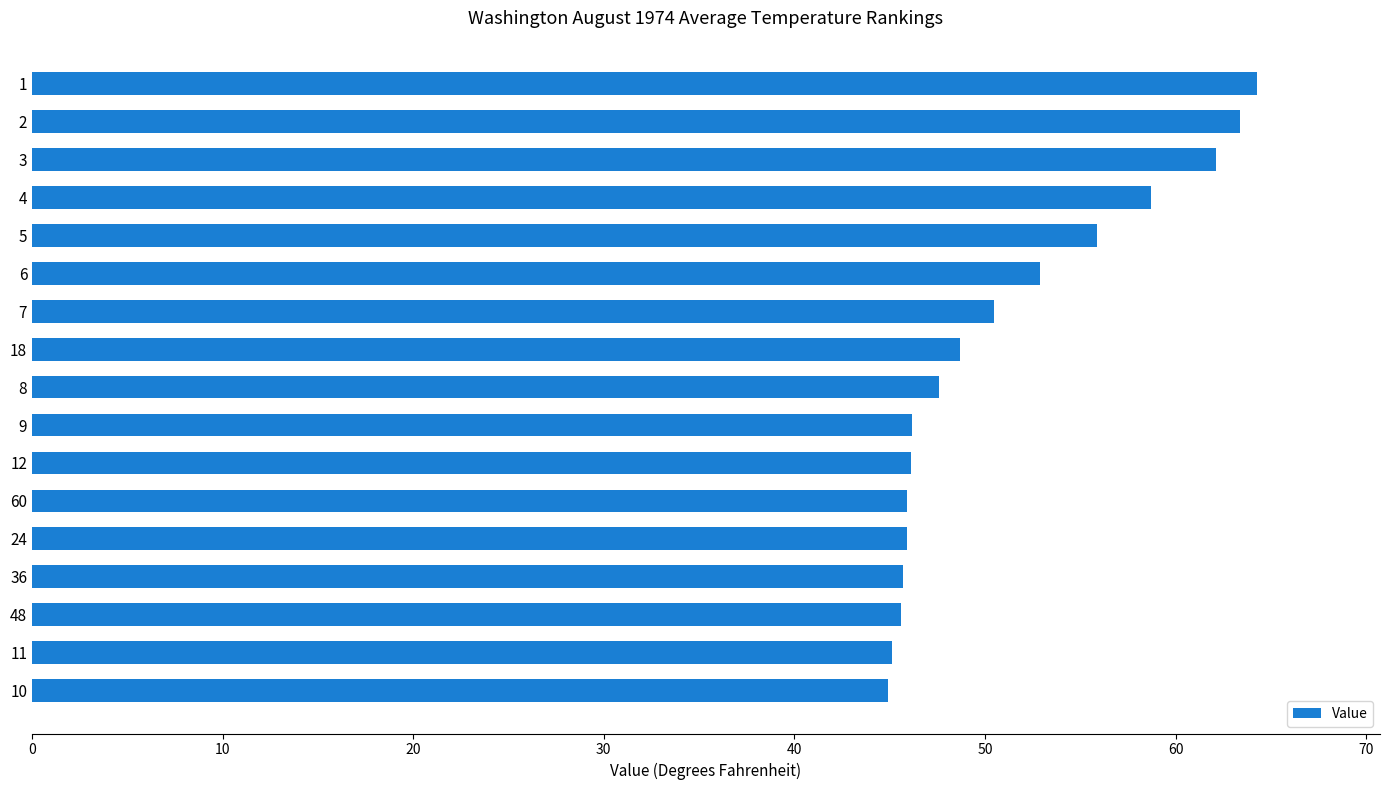

What is the maximum value shown in the chart?

64.3